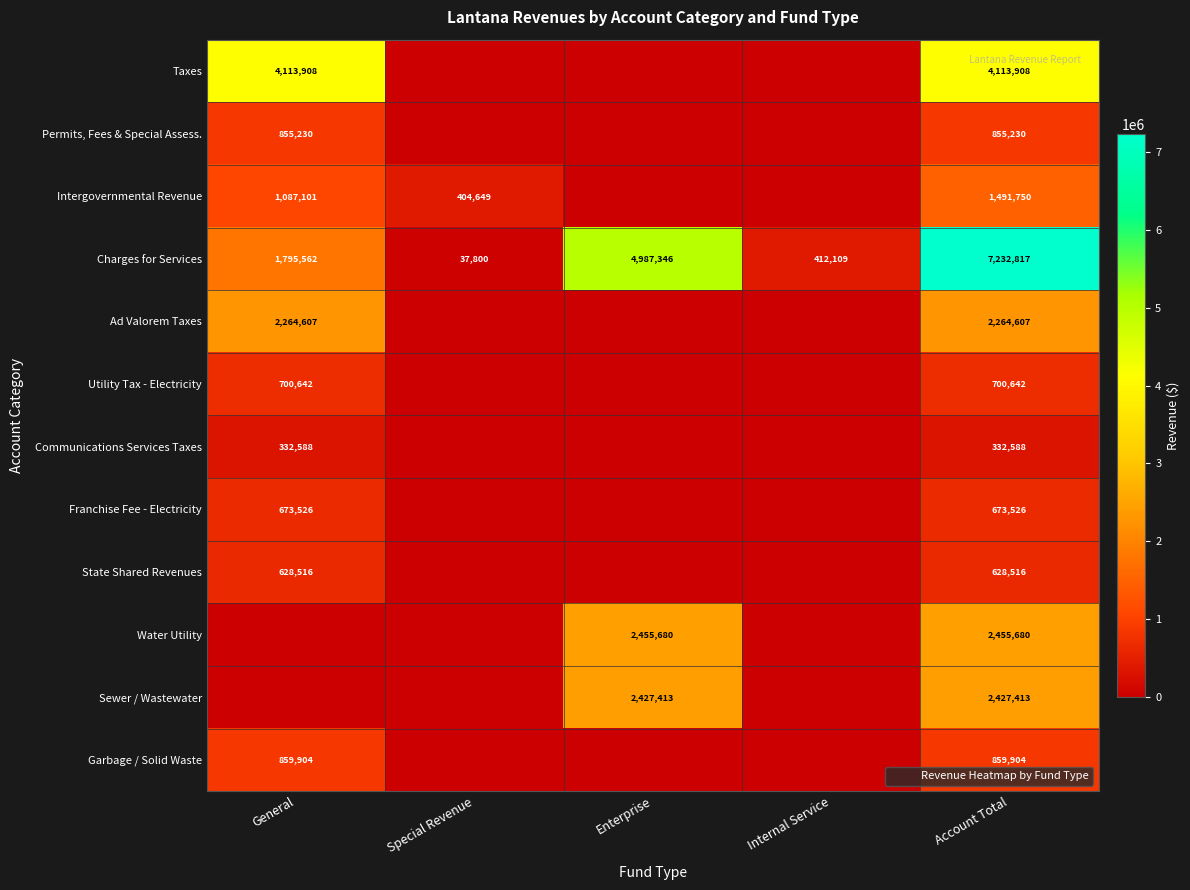

Rank the categories by State Shared Revenues value from highest to lowest.

General, Account Total, Special Revenue, Enterprise, Internal Service